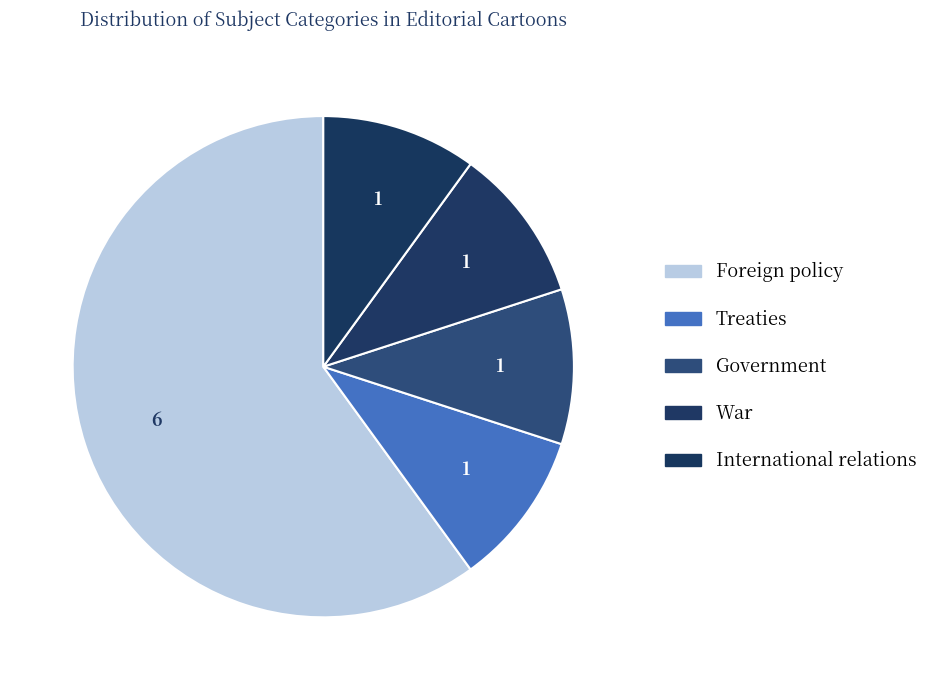

Which category has the biggest portion of the pie?

Foreign policy